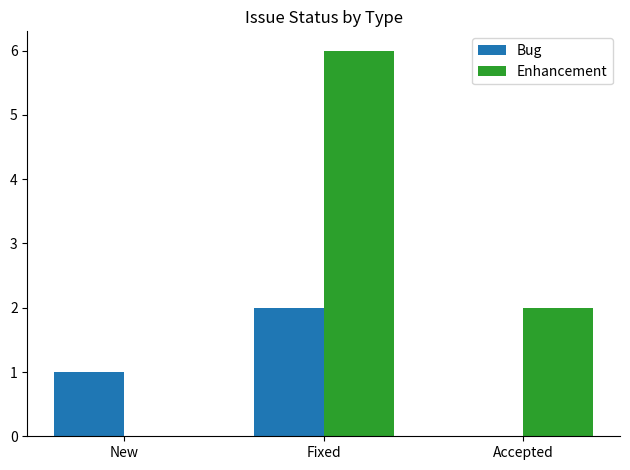

How many distinct data groups are displayed?

2